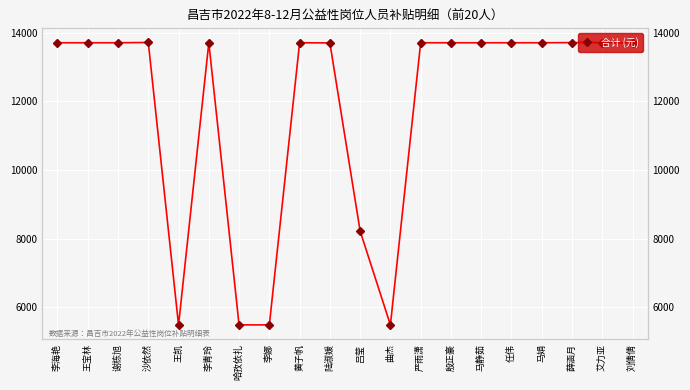

What is the change in value from 谢栋旭 to 李娜?

-8217.6